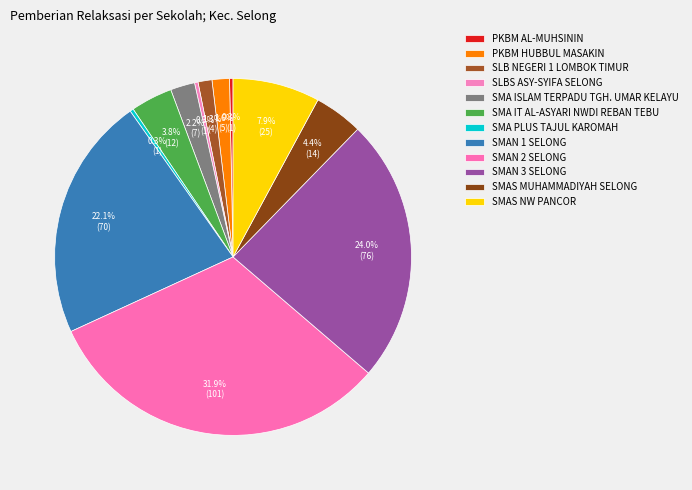

Which slice is the smallest?

PKBM AL-MUHSININ